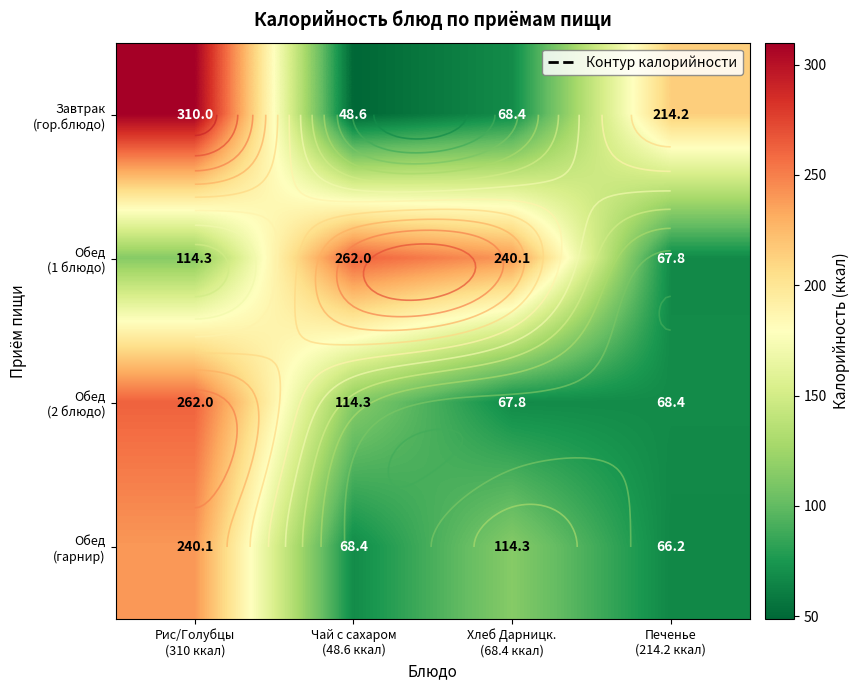

Is the value of Обед (гарнир) at Чай с сахаром (48.6 ккал) greater than the value of Завтрак (гор.блюдо) at Чай с сахаром (48.6 ккал)?

Yes